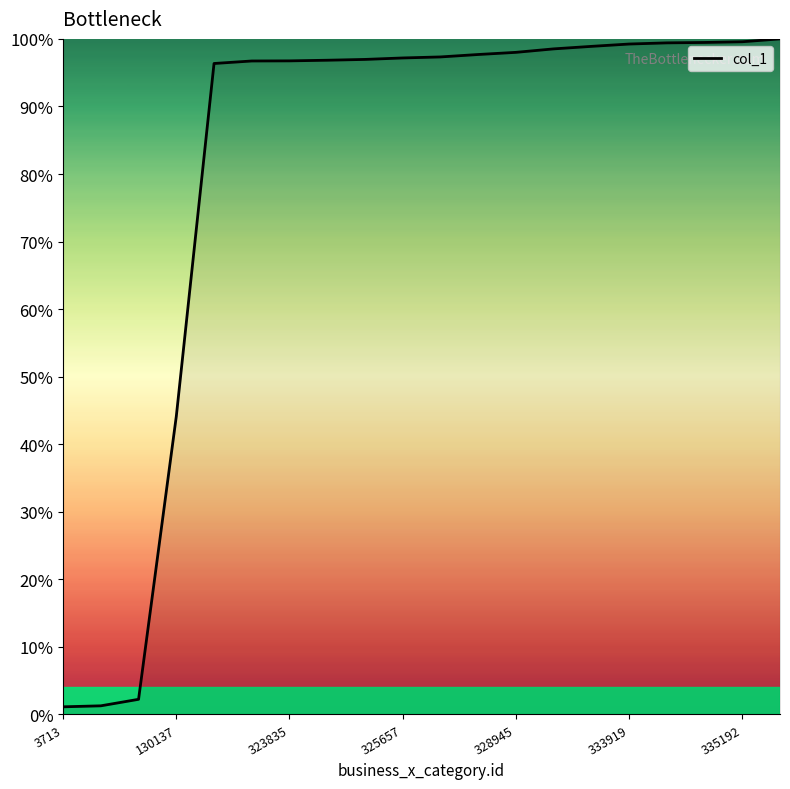

Is this an area chart (filled region under the line)?

No